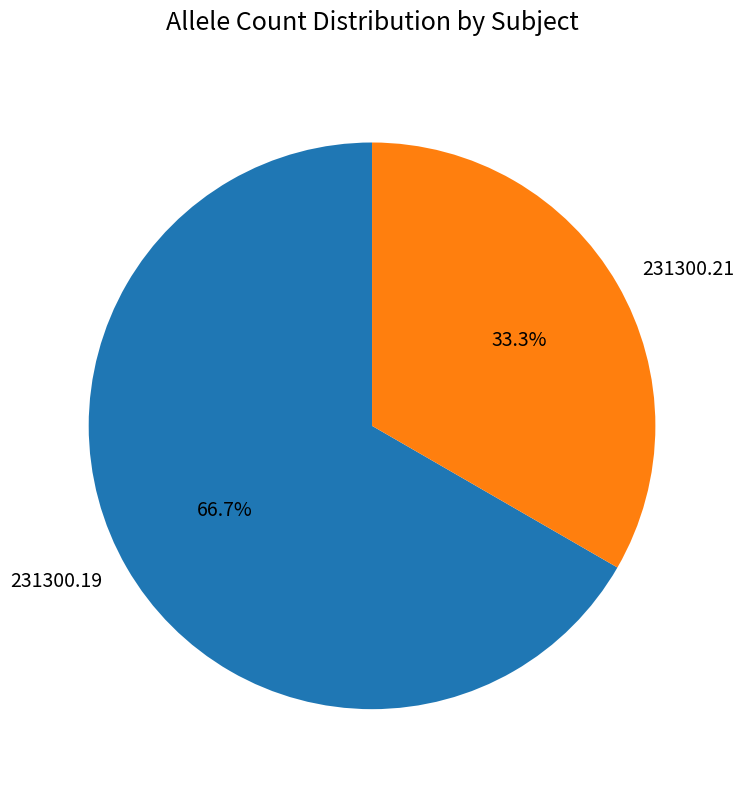

What is the majority slice?

231300.19